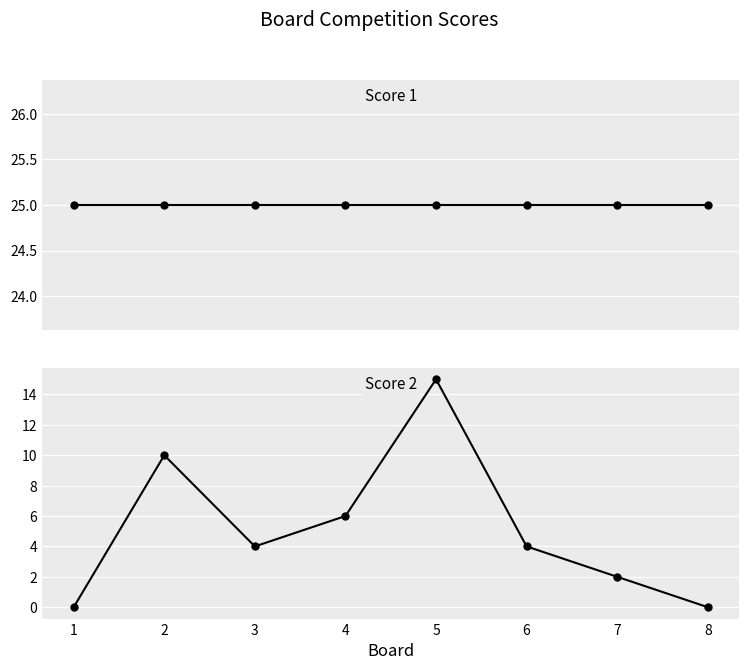

True or false: Score 2 and Score 1 intersect in this chart.

False